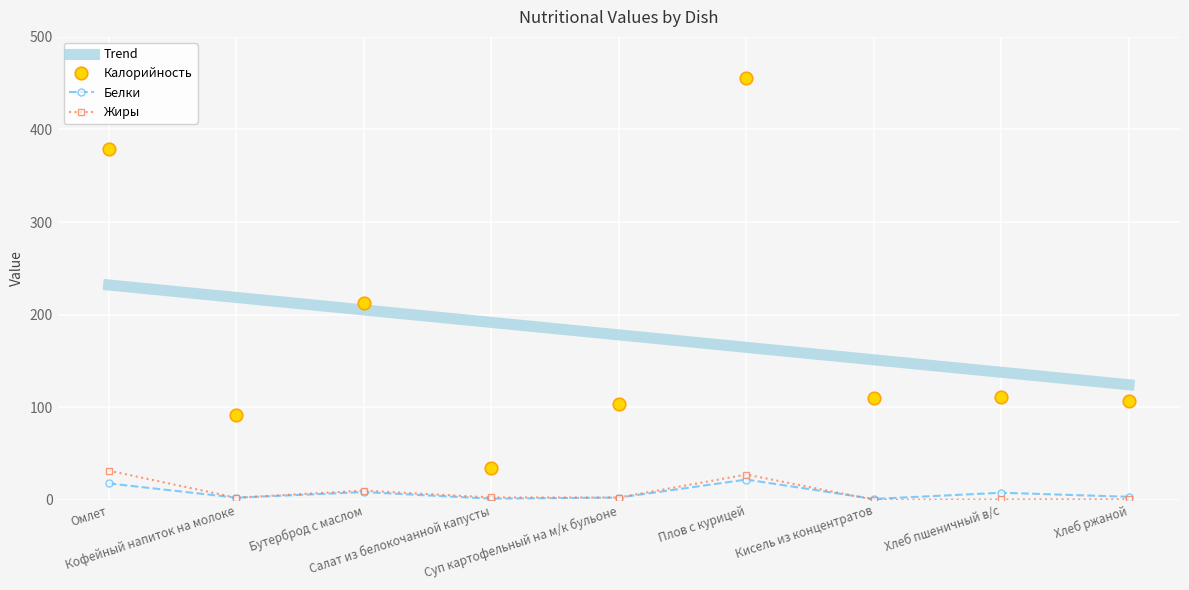

What is the highest value of the Жиры series?

31.6